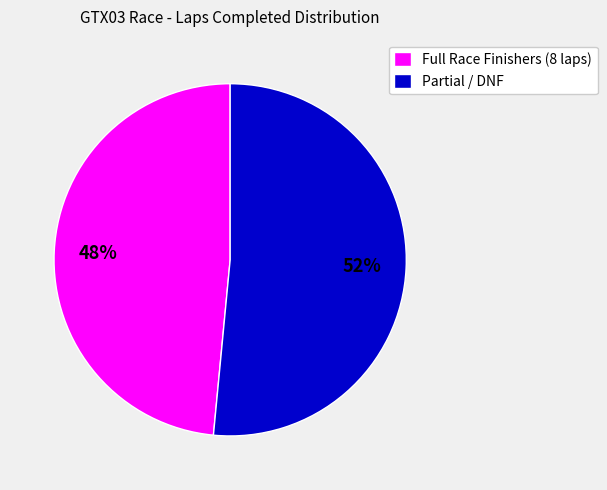

Approximately how many times larger is the value at Partial / DNF compared to Full Race Finishers (8 laps)?

1.1